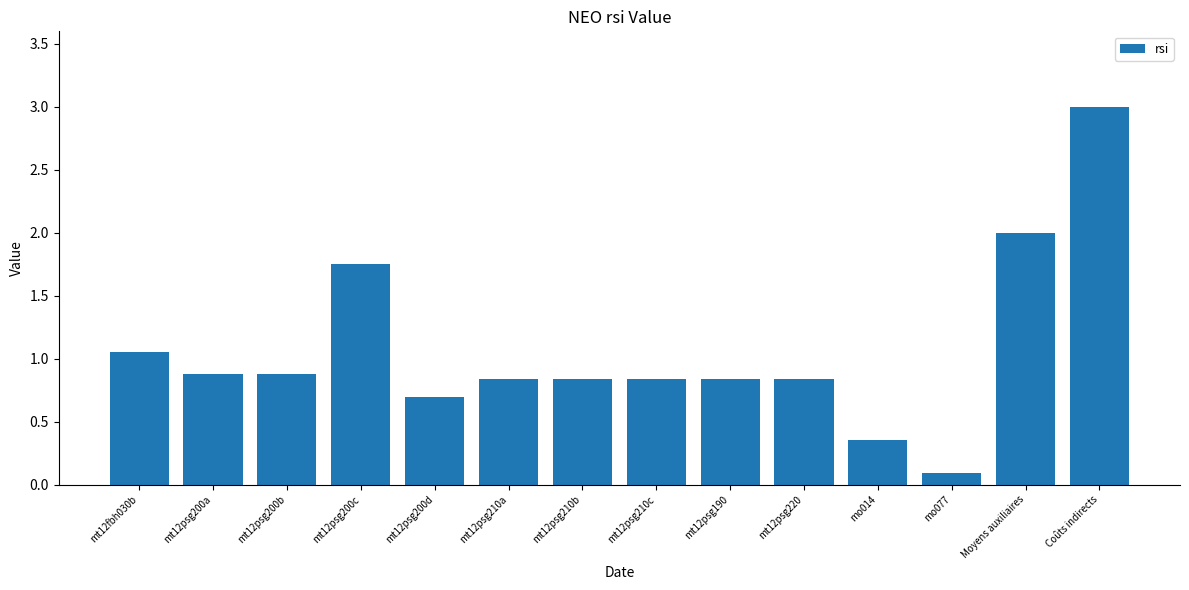

Between Coûts indirects and mt12psg210a, which is larger?

Coûts indirects